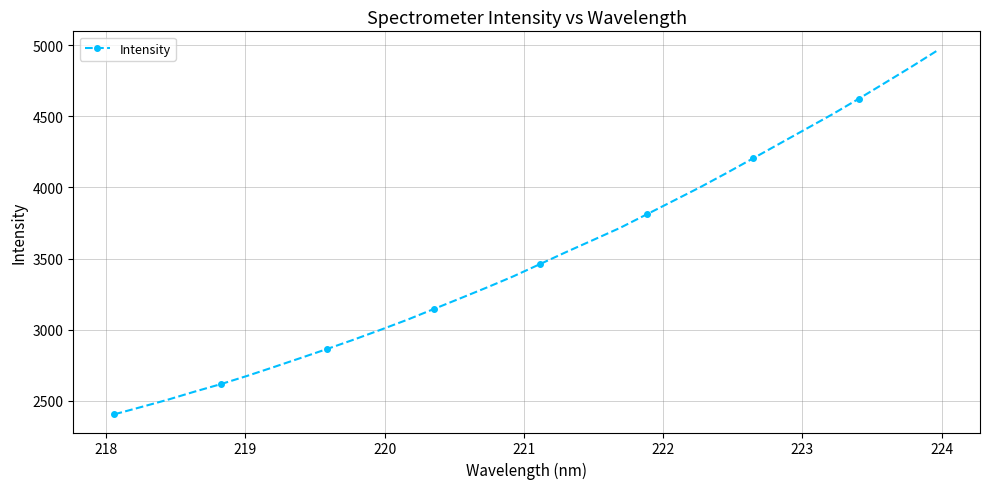

What is the smallest value displayed?

2406.6